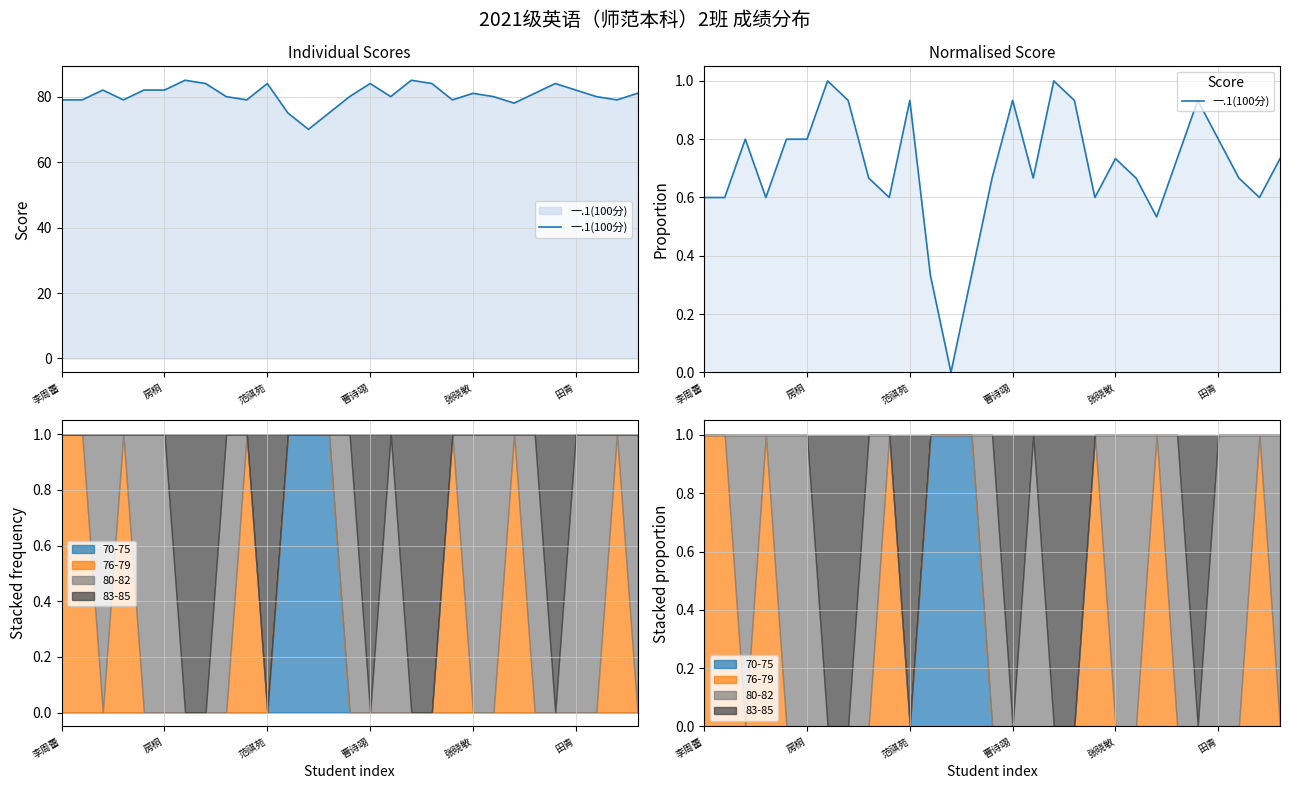

The value at 16 is 0.3. True or false?

False